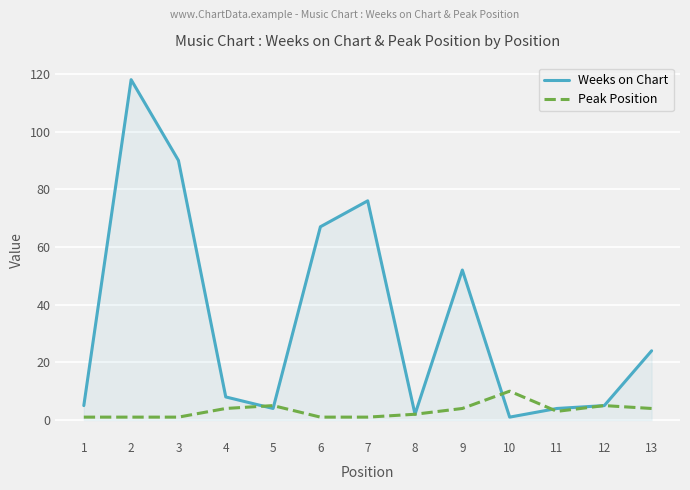

Reading left to right, list all the values displayed in this chart.

Weeks on Chart: 1=5	2=118	3=90	4=8	5=4	6=67	7=76	8=2	9=52	10=1	11=4	12=5	13=24
Peak Position: 1=1	2=1	3=1	4=4	5=5	6=1	7=1	8=2	9=4	10=10	11=3	12=5	13=4